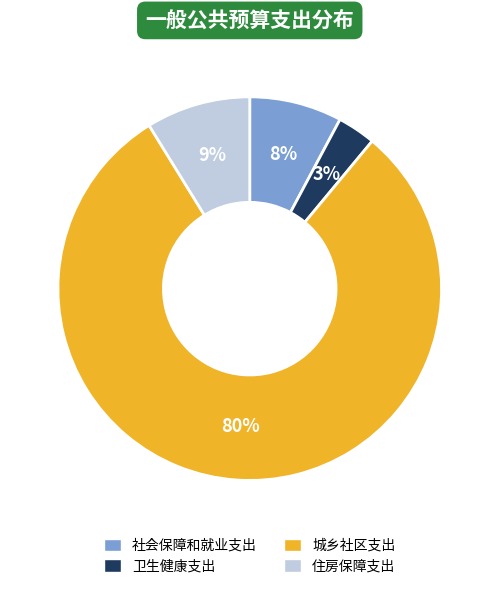

Is it true that 社会保障和就业支出 is 15% of the pie?

False